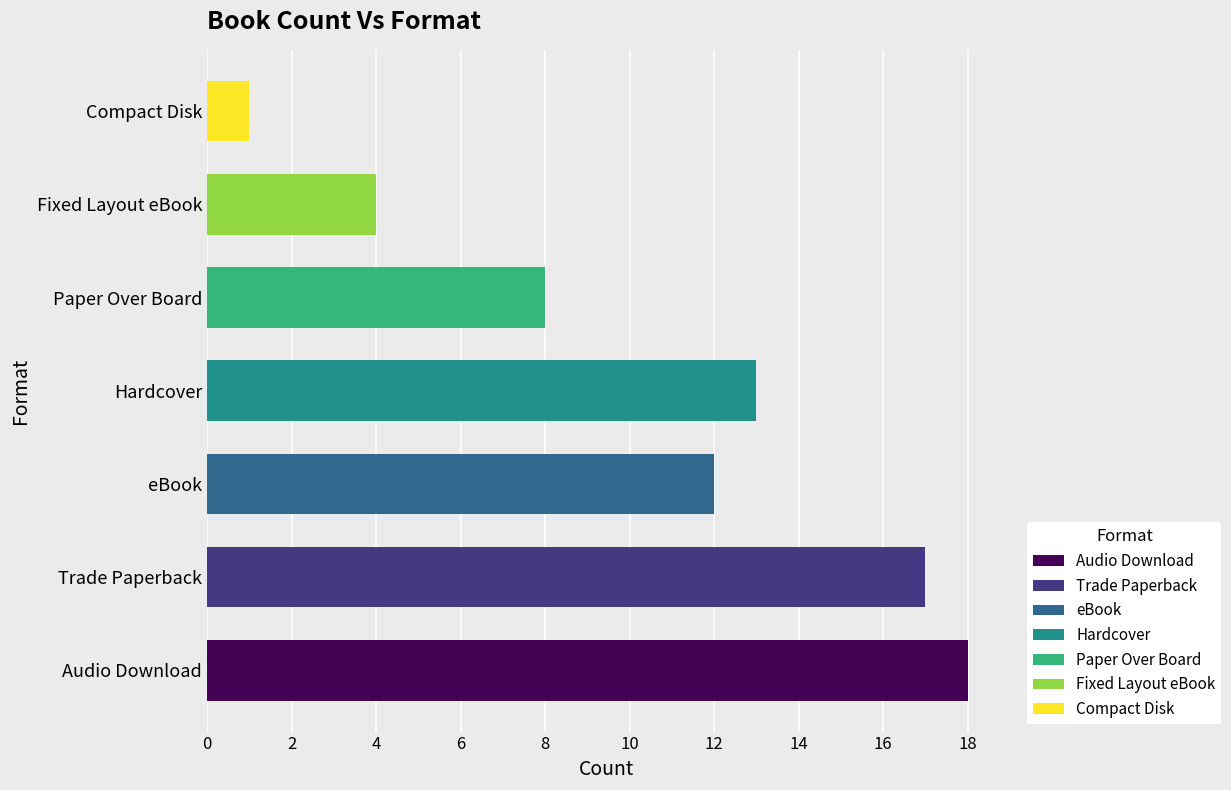

What is the greatest value displayed?

18